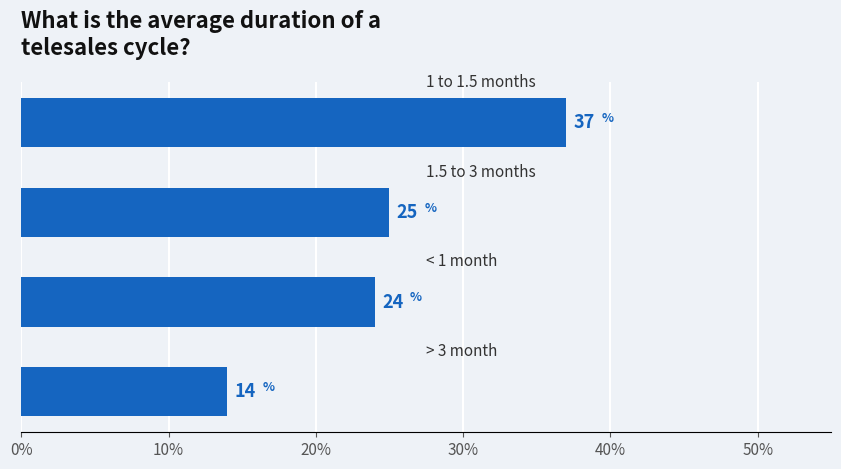

How many categories are shown in the chart?

4